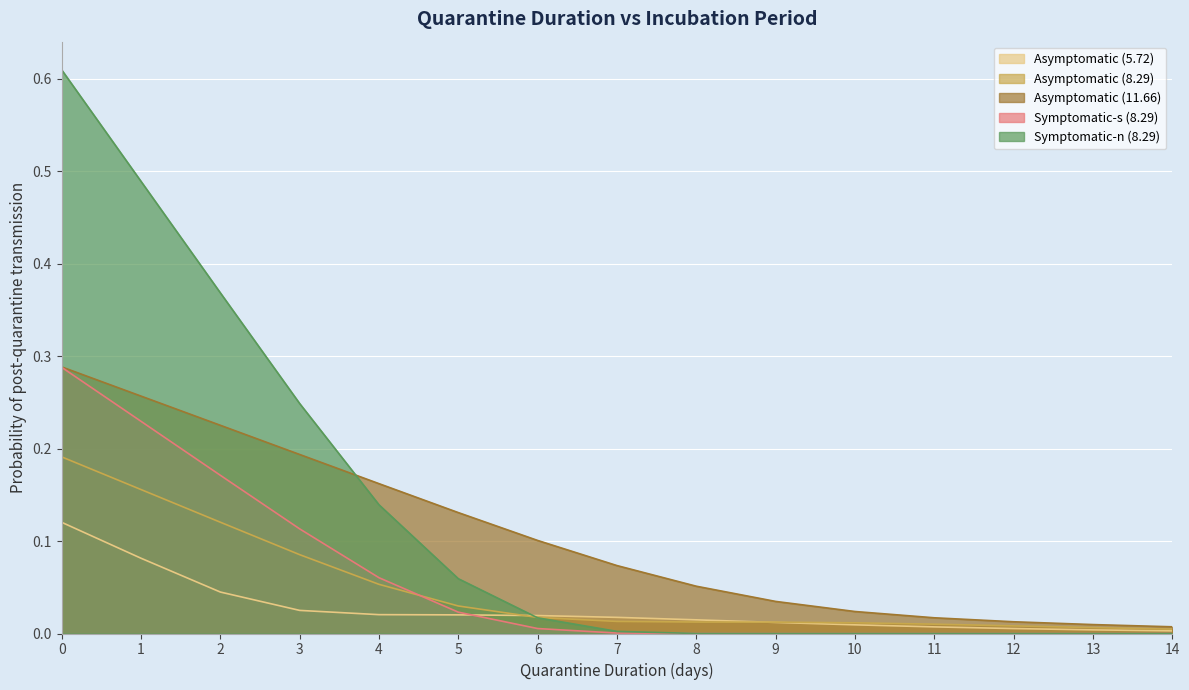

What is the difference between the highest and lowest values at 4?

0.1